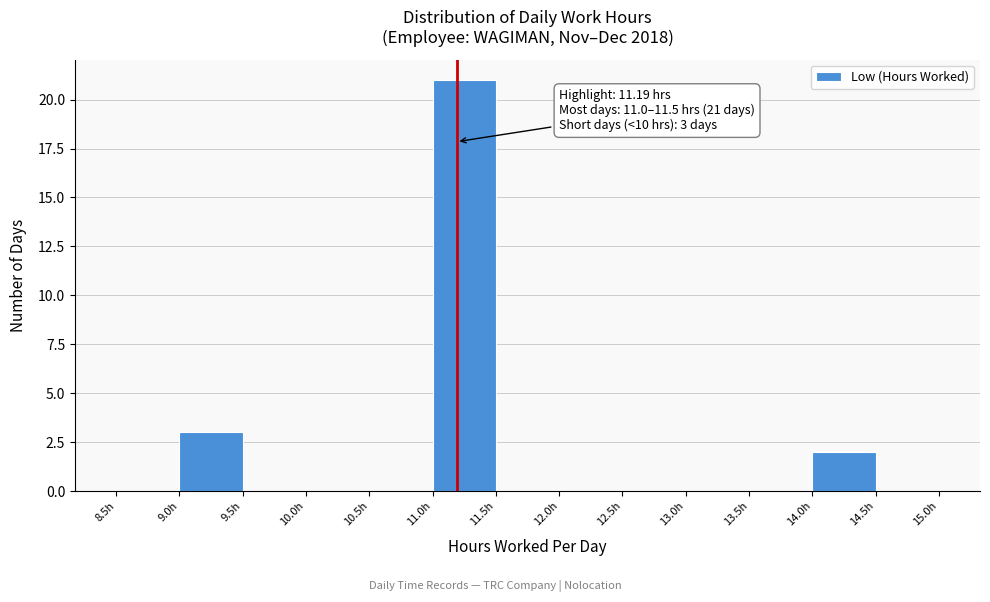

Over which range of the x-axis is the bar tallest?

11.0 to 11.5